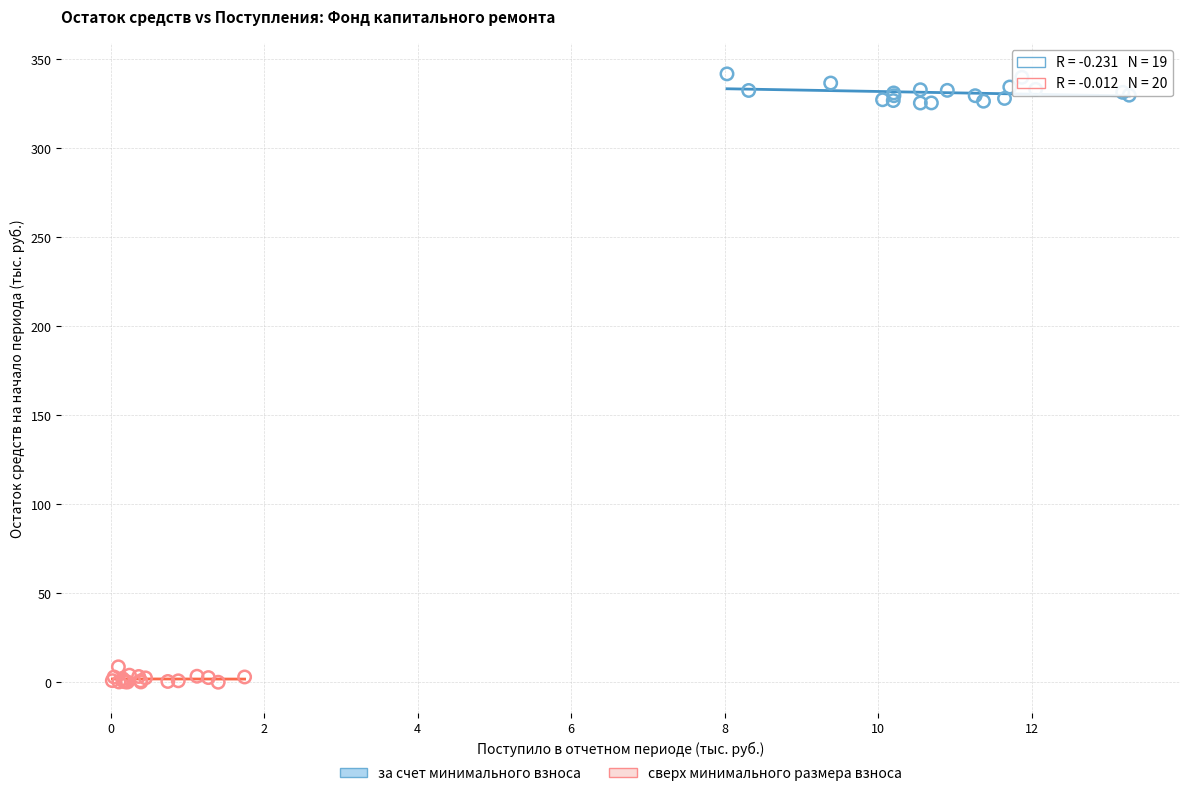

Which series has the largest Y range (max minus min)?

за счет минимального взноса